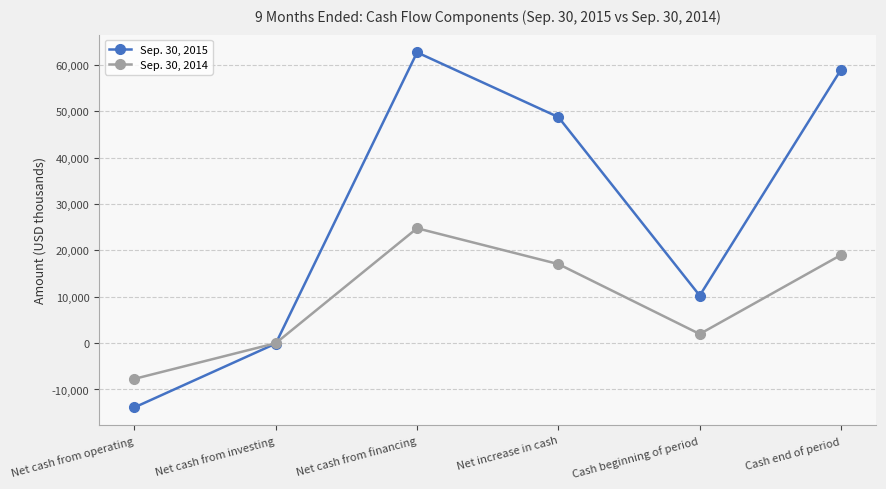

What is the total value across all series at Net cash from financing?

87492